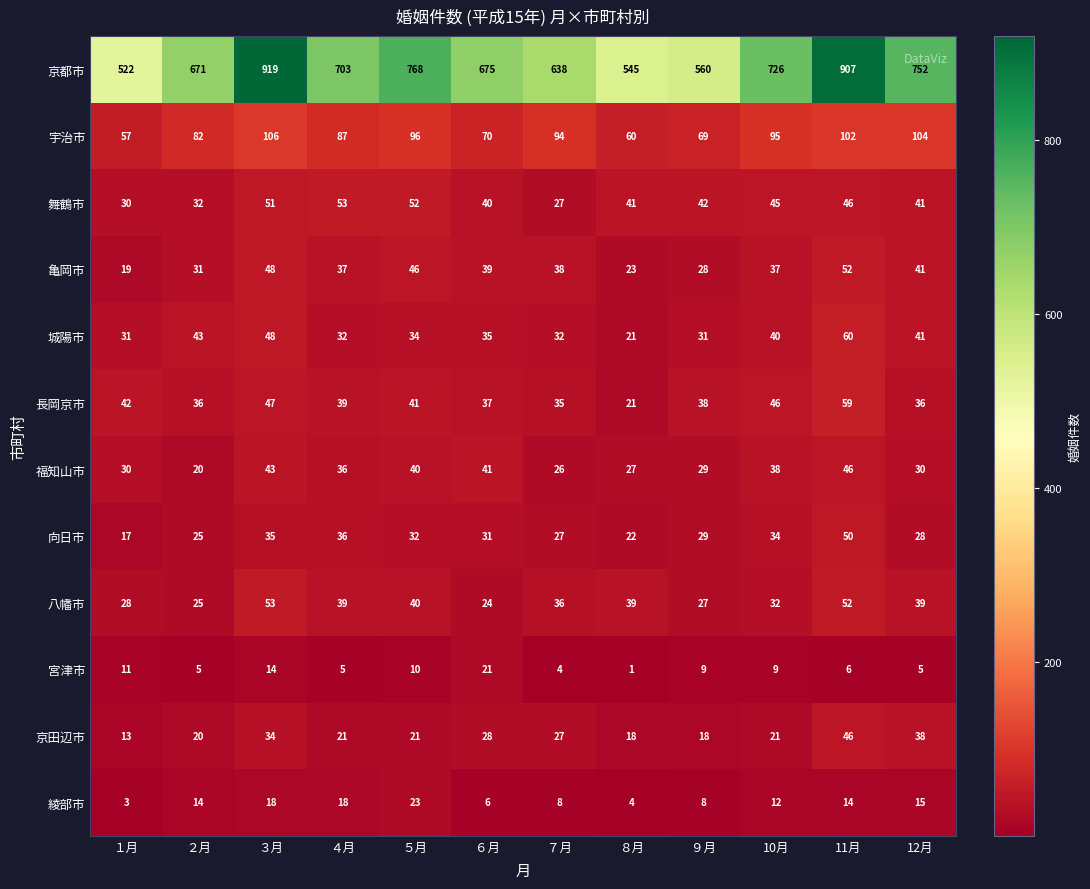

Rank the series at ６月 from lowest to highest value.

綾部市, 宮津市, 八幡市, 京田辺市, 向日市, 城陽市, 長岡京市, 亀岡市, 舞鶴市, 福知山市, 宇治市, 京都市